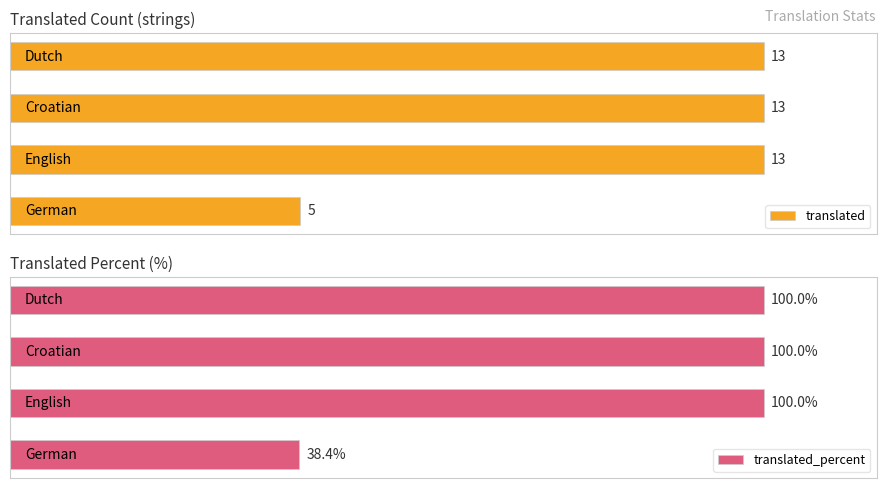

True or false: translated_percent has a value of 172.8 at 2.

False